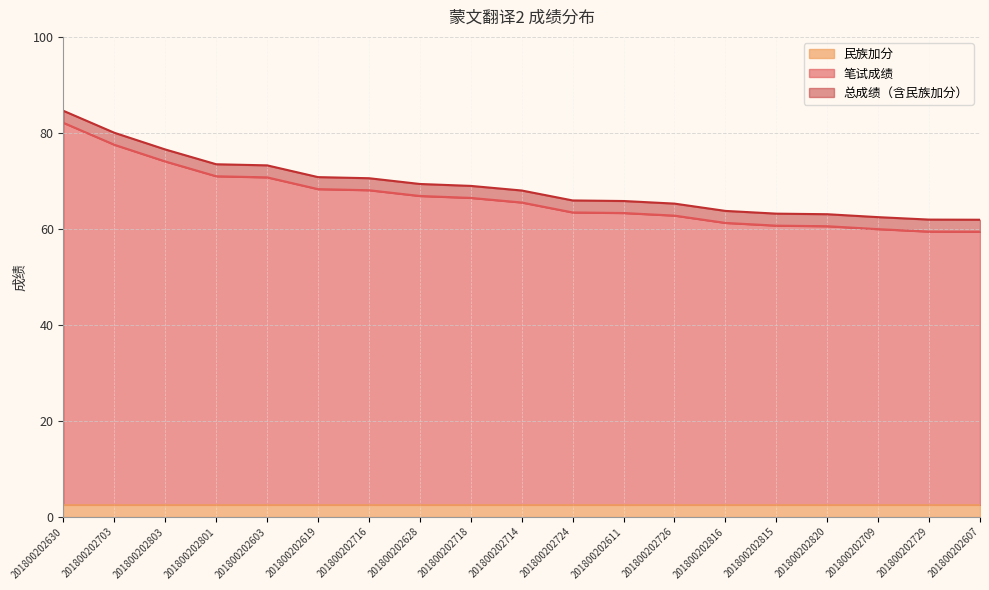

Which label corresponds to the smallest value in the chart?

201800202607